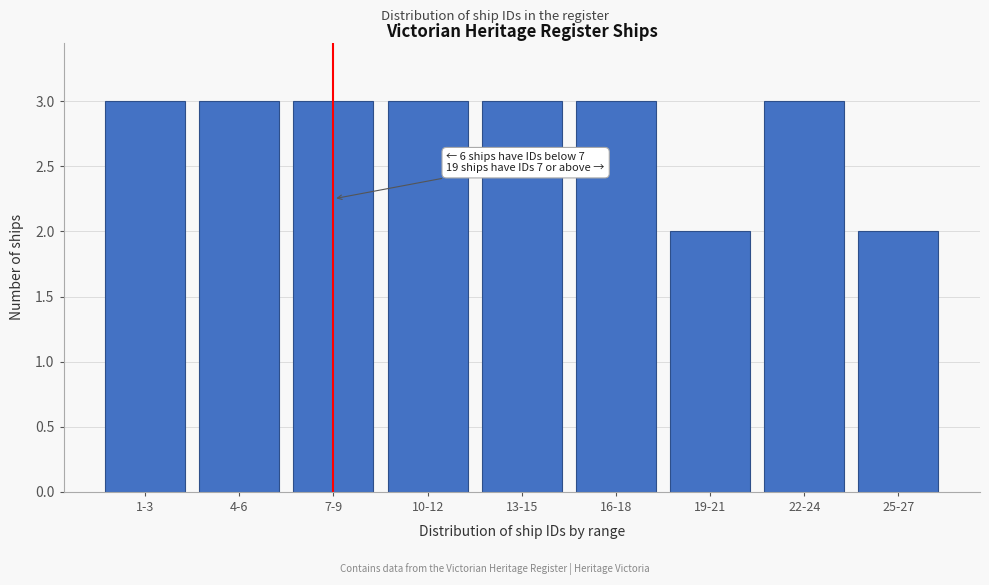

Reading left to right, what are all the values shown in this chart?

1-3=3	4-6=3	7-9=3	10-12=3	13-15=3	16-18=3	19-21=2	22-24=3	25-27=2